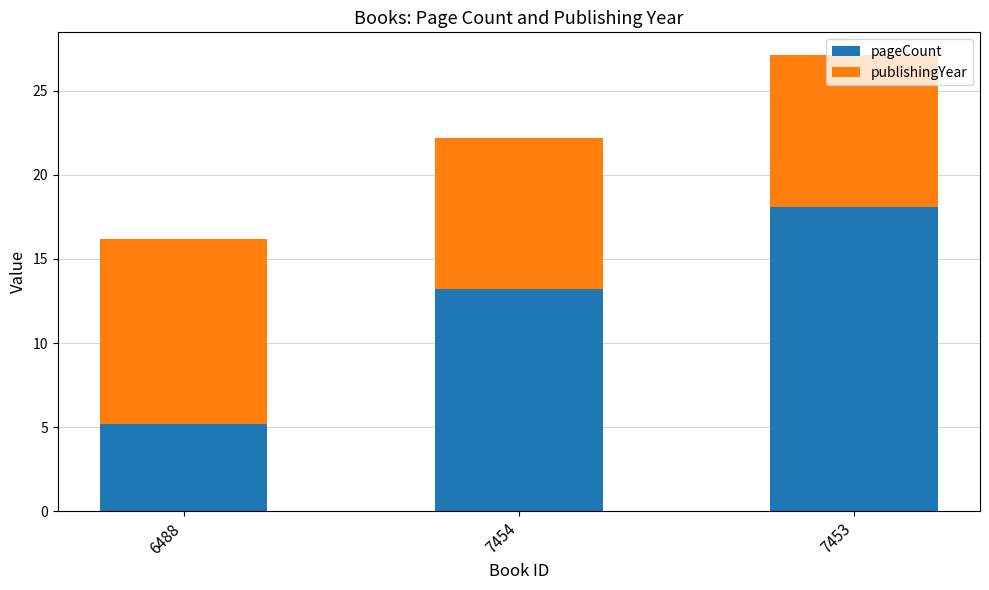

What is the value of the pageCount bar at the 3rd from the left?

18.1